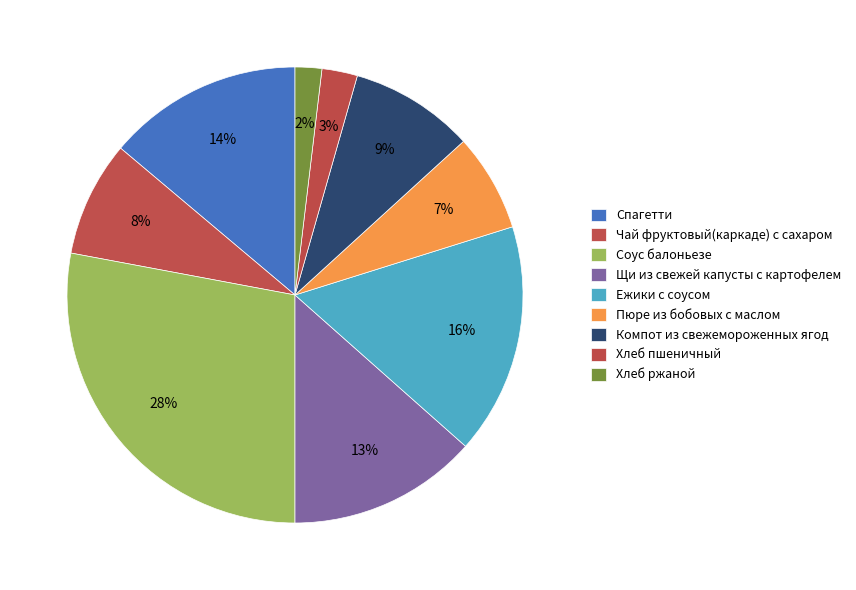

How many segments does this pie chart have?

9